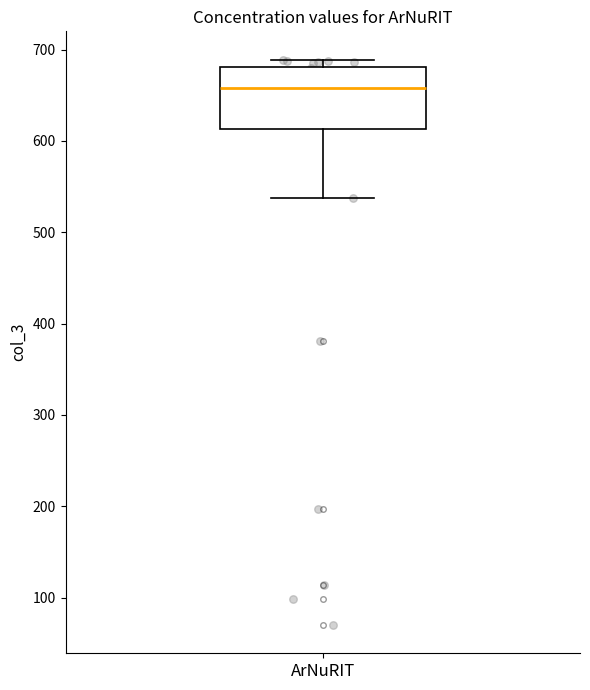

Transcribe this box plot: give where the median line is, the range the box spans, and where the two whiskers end, as read against the y-axis. The values are not printed on the chart, so give them approximately, as read against the axis.

median 660, box 610 to 680, whiskers 540 to 690